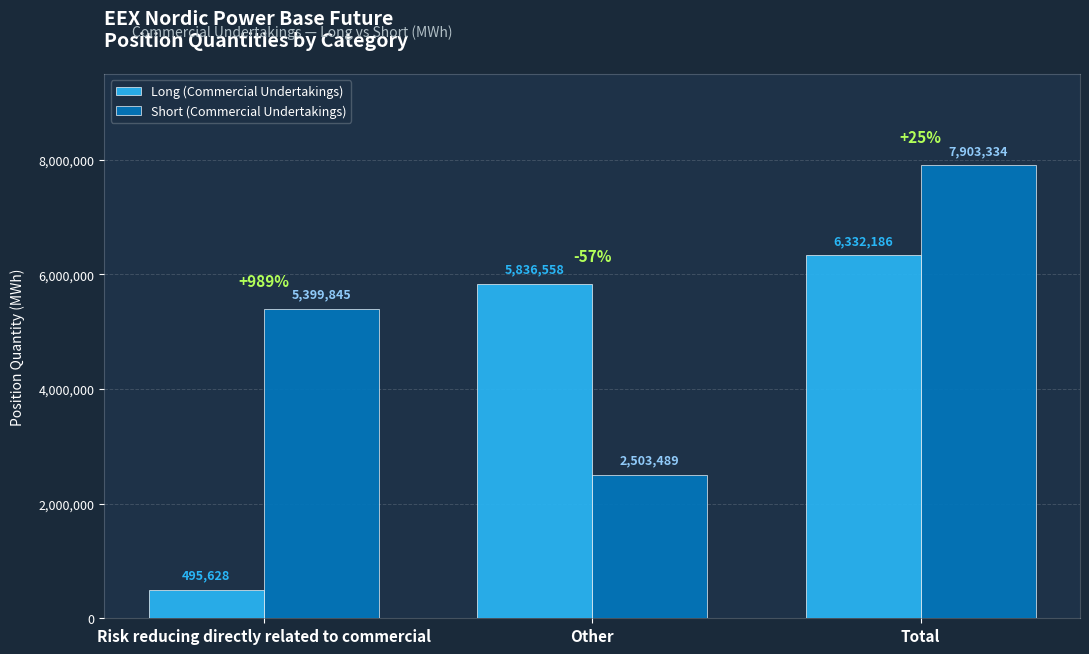

What value does the Long (Commercial Undertakings) series have at Other, to the nearest 10?

5836560